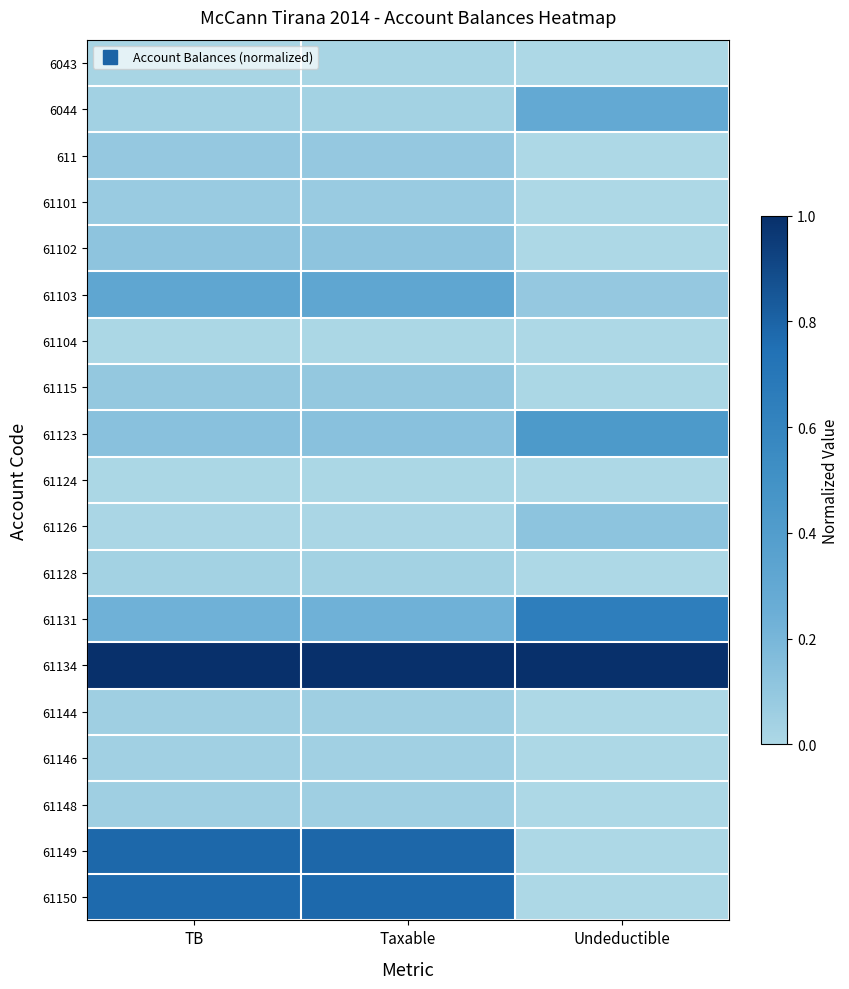

Rank the series at TB from lowest to highest value.

61124, 61104, 61126, 6043, 61128, 6044, 61146, 61148, 61144, 61101, 611, 61115, 61102, 61123, 61131, 61103, 61150, 61149, 61134